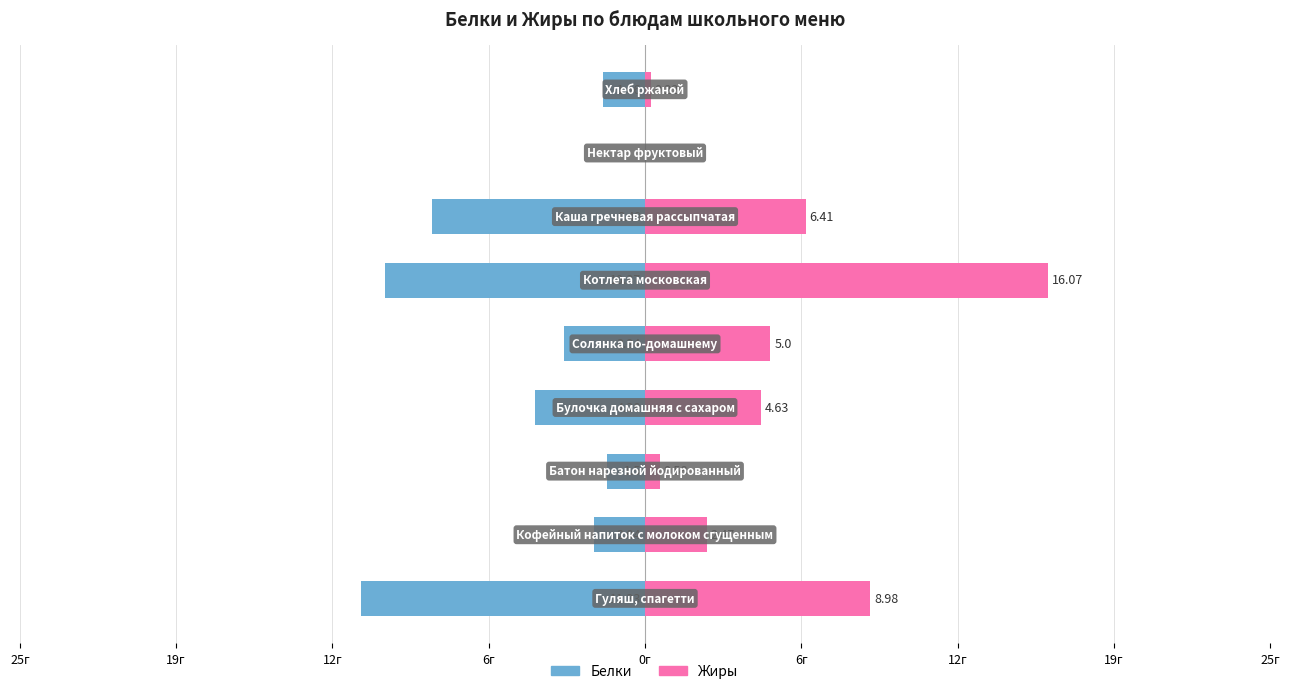

The value of Жиры at 25г is 0.2. True or false?

True